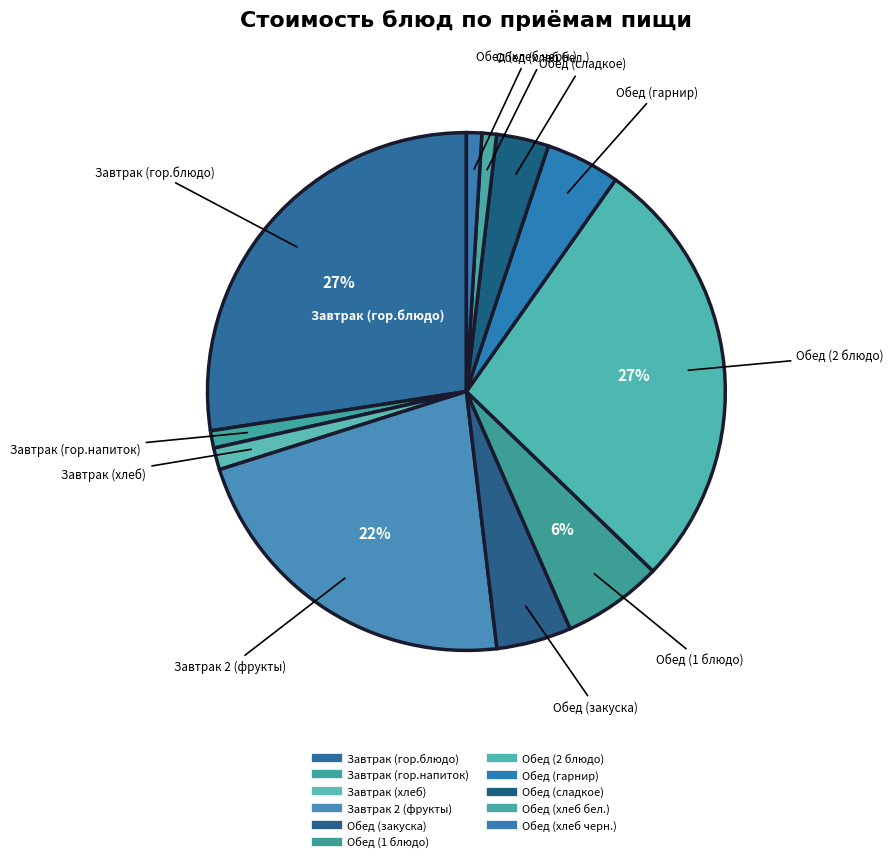

Is it true that Завтрак (хлеб) is 11% of the pie?

False